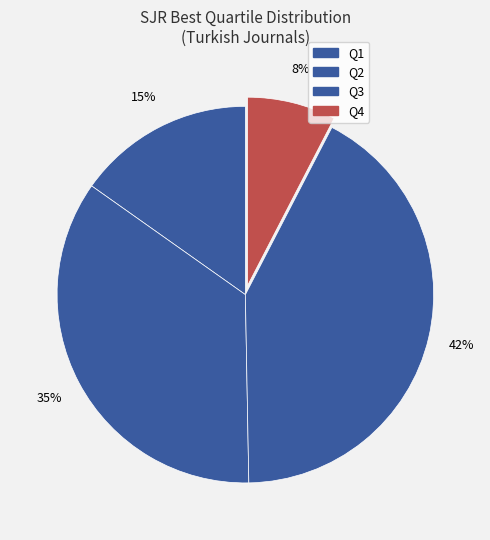

How many segments does this pie chart have?

4